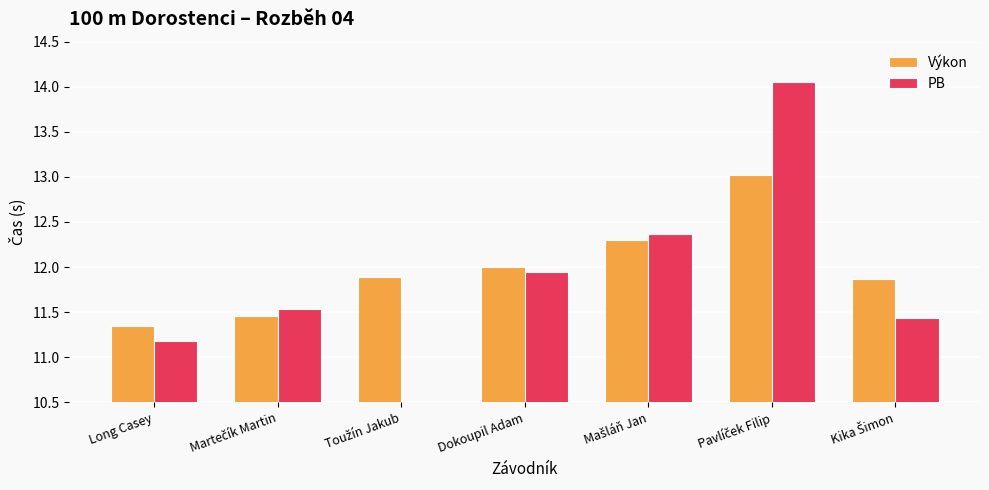

What is the sum of the Výkon values at Toužín Jakub and Mašláň Jan?

24.2